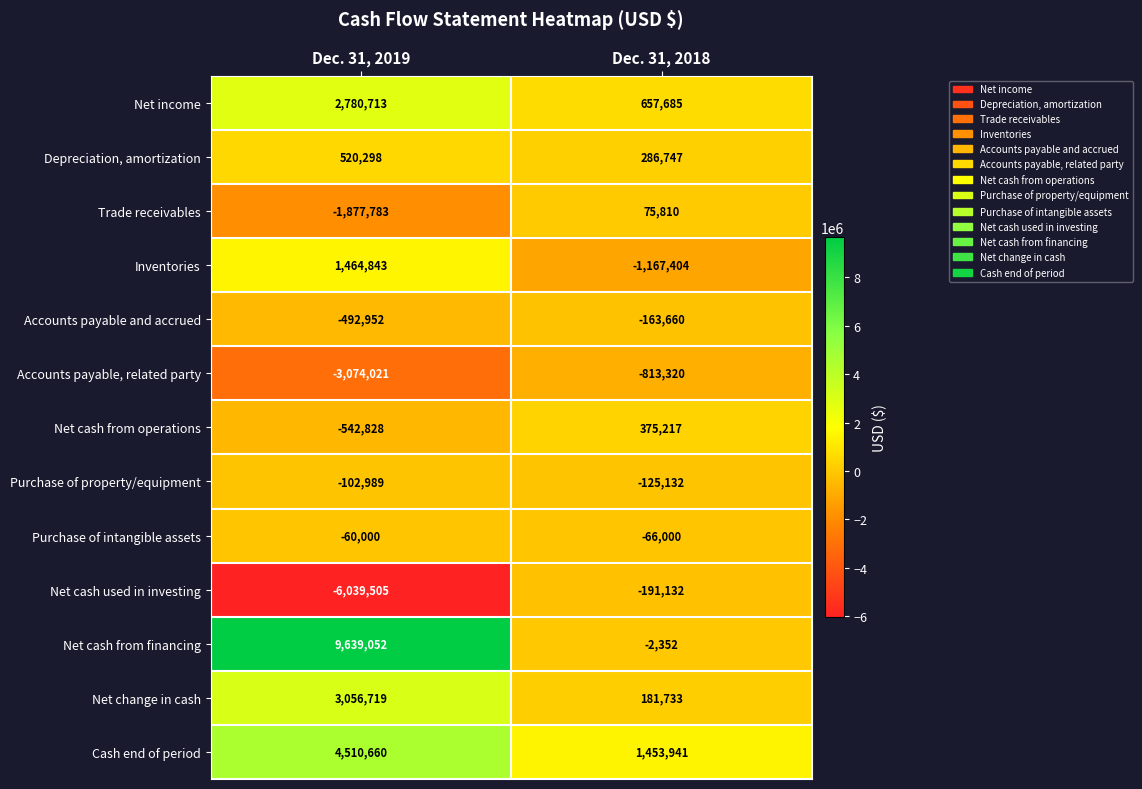

Rank the series by their maximum value, from highest to lowest.

Net cash from financing, Cash end of period, Net change in cash, Net income, Inventories, Depreciation, amortization, Net cash from operations, Trade receivables, Purchase of intangible assets, Purchase of property/equipment, Accounts payable and accrued, Net cash used in investing, Accounts payable, related party